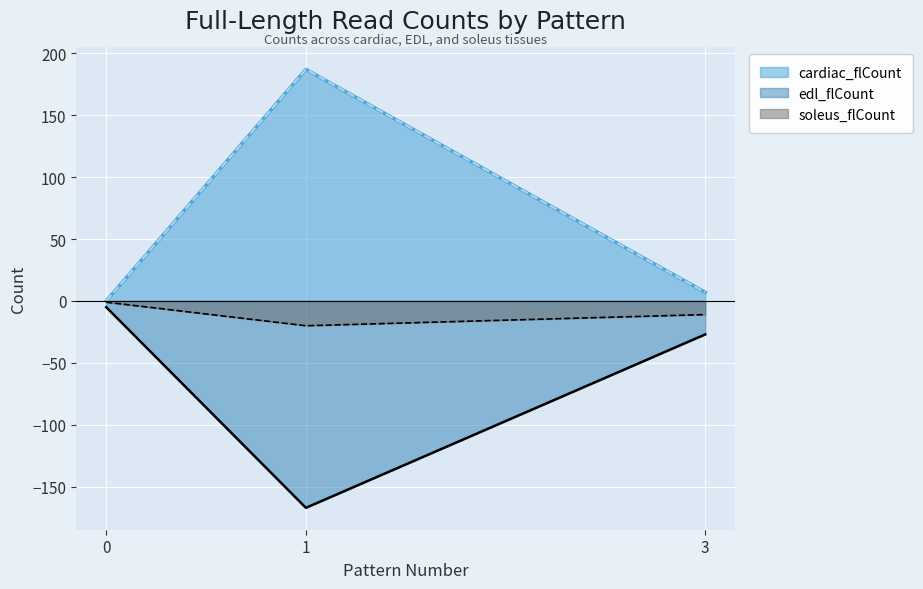

List the series in order of their overall mean, lowest first.

edl_flCount, soleus_flCount, cardiac_flCount